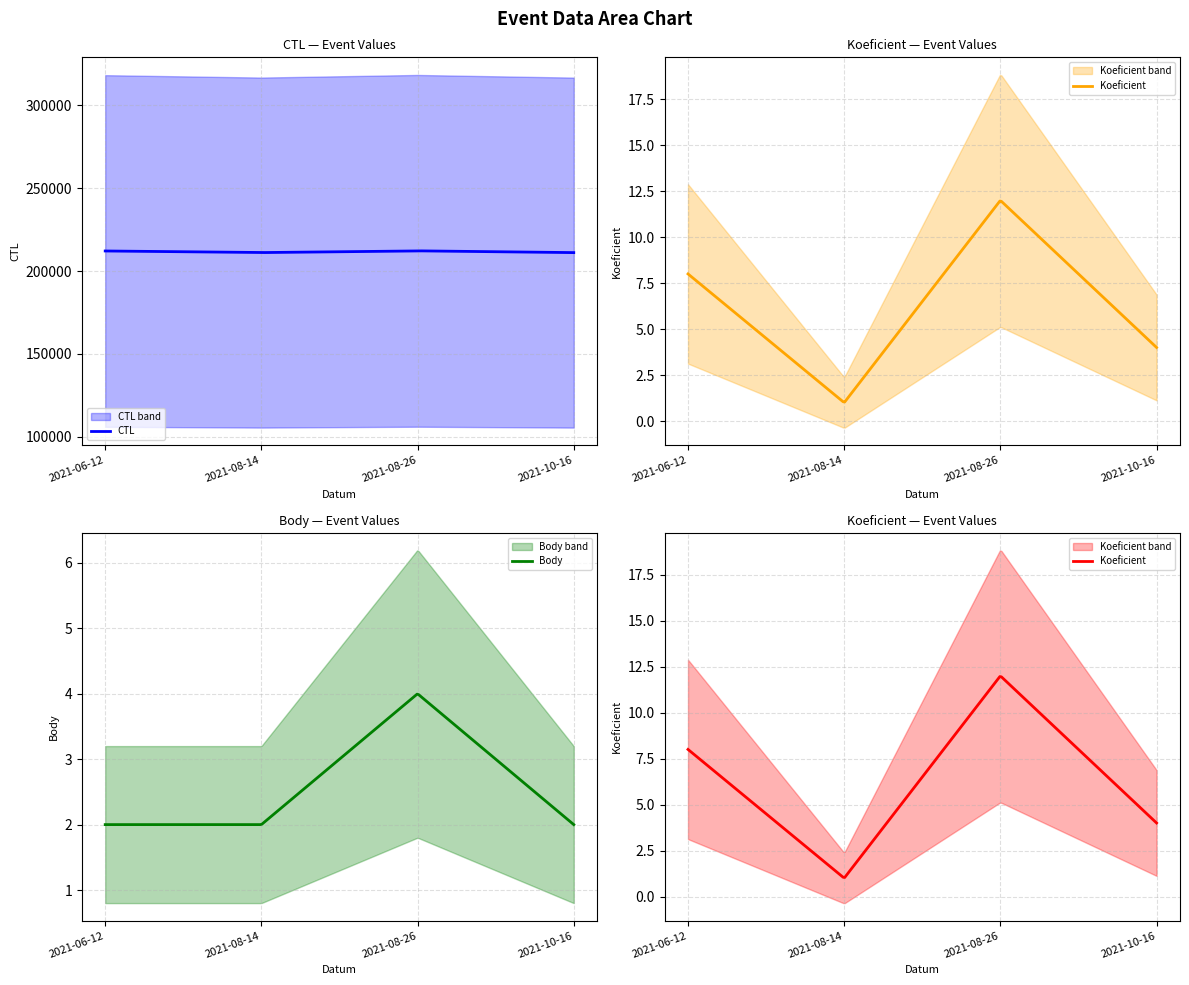

In CTL, how many points are higher than both neighbors (excluding endpoints)?

1